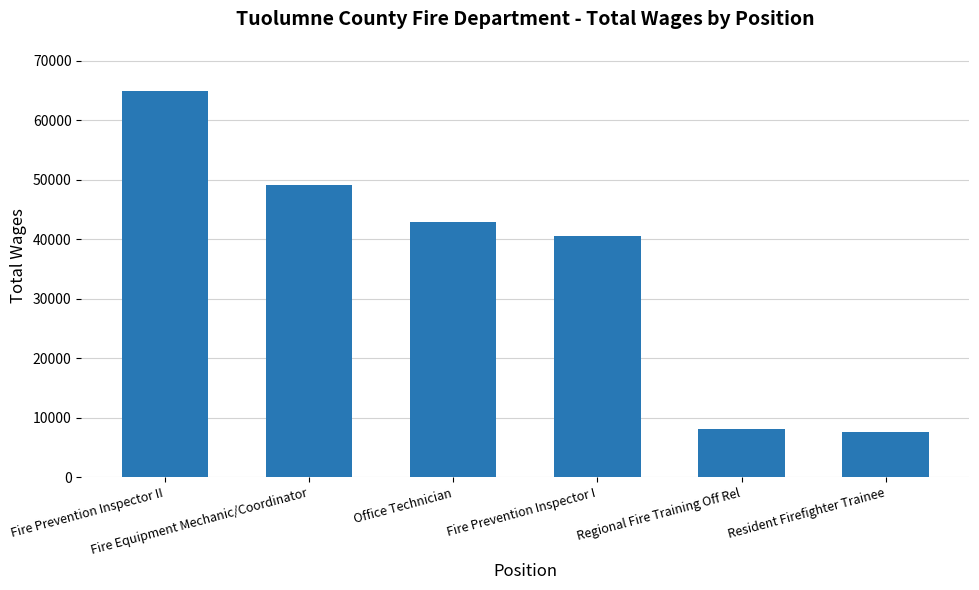

Is it true that the value at Resident Firefighter Trainee is 7682?

True